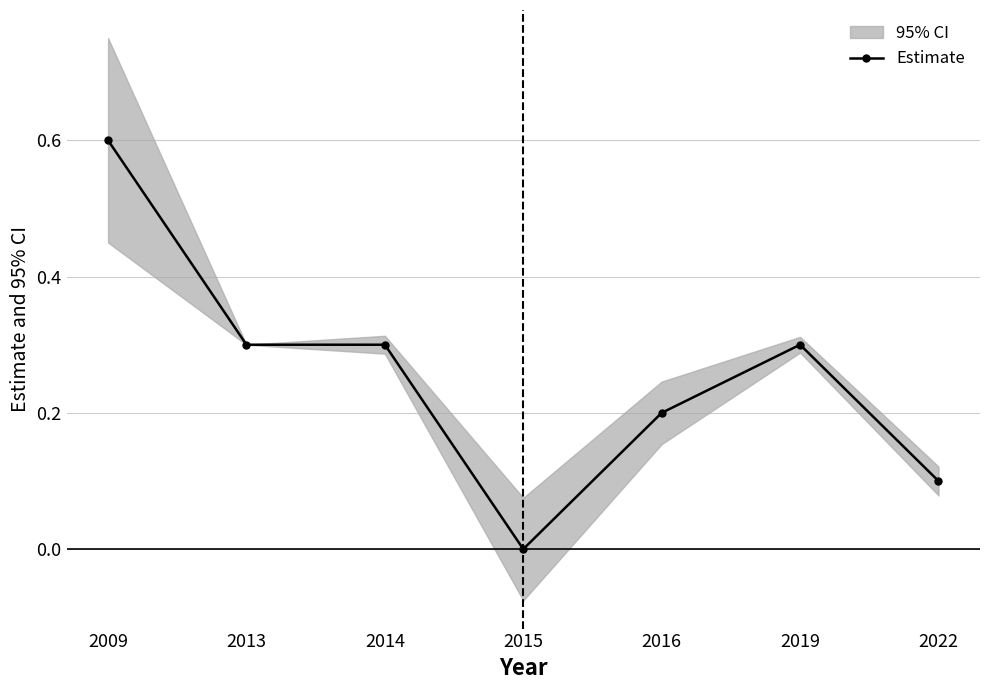

Which category has the lowest value across all series?

2015